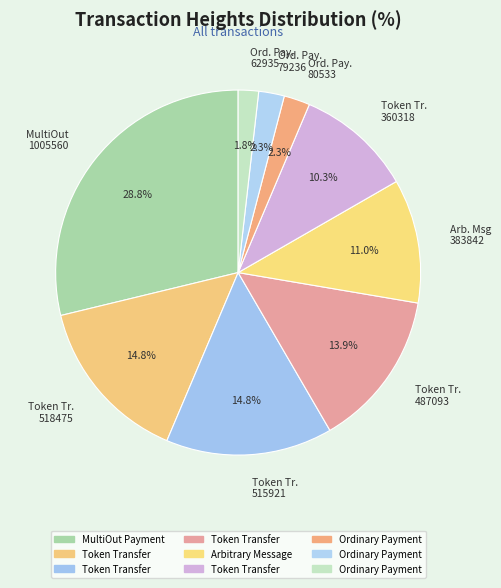

What is the largest slice in the pie chart?

MultiOut 1005560